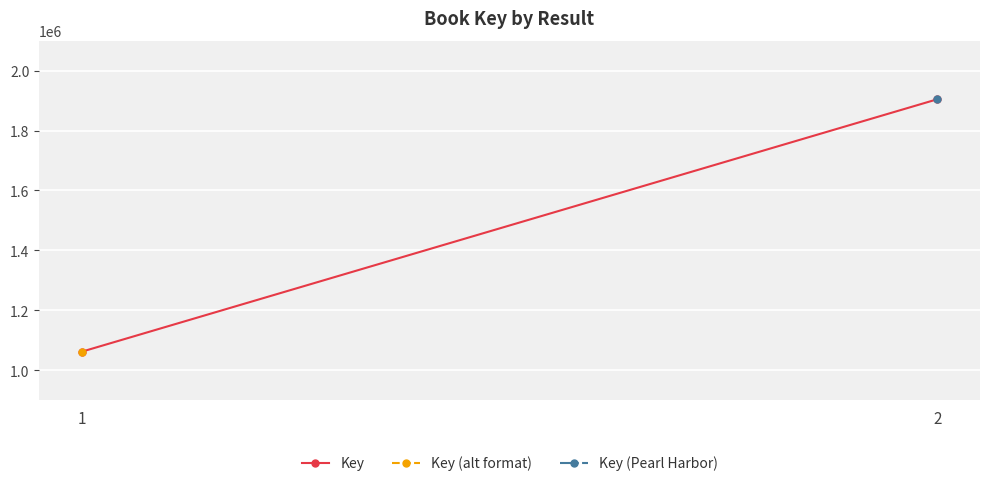

Reading left to right, extract all data points from this chart.

1061681	1904514